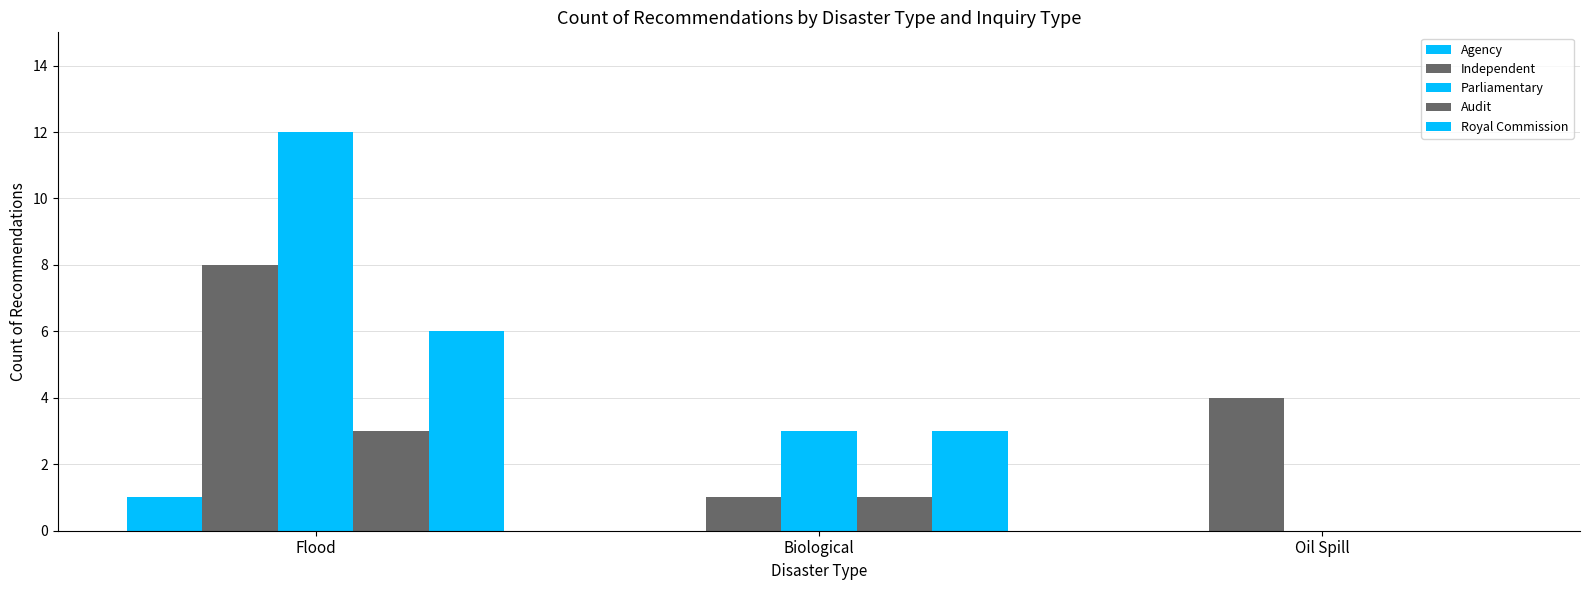

Reading left to right, transcribe all the data shown in this chart.

Agency: 1	0	0
Independent: 8	1	4
Parliamentary: 12	3	0
Audit: 3	1	0
Royal Commission: 6	3	0